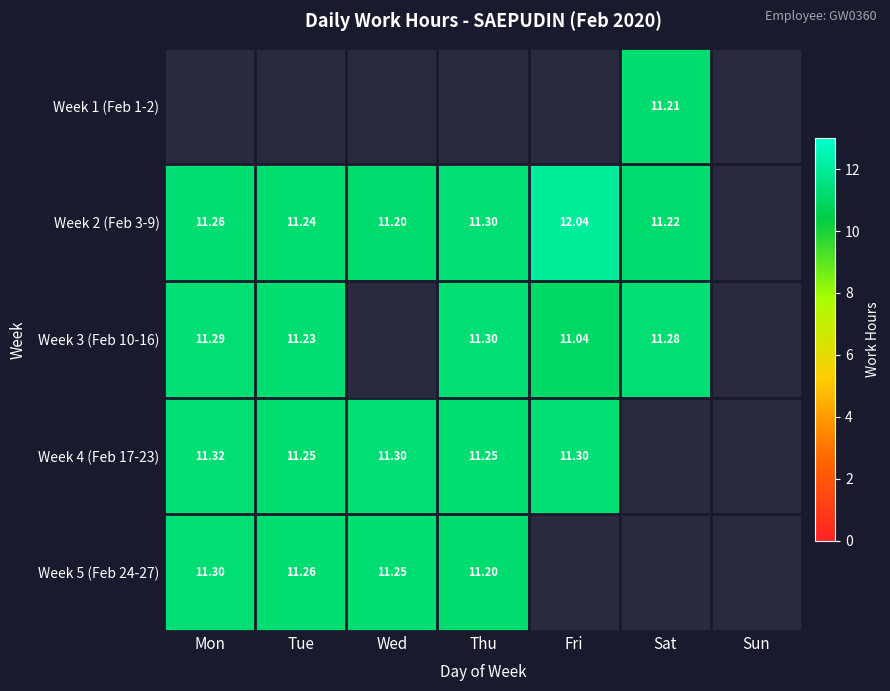

At which label does Week 2 (Feb 3-9) reach its minimum?

Wed